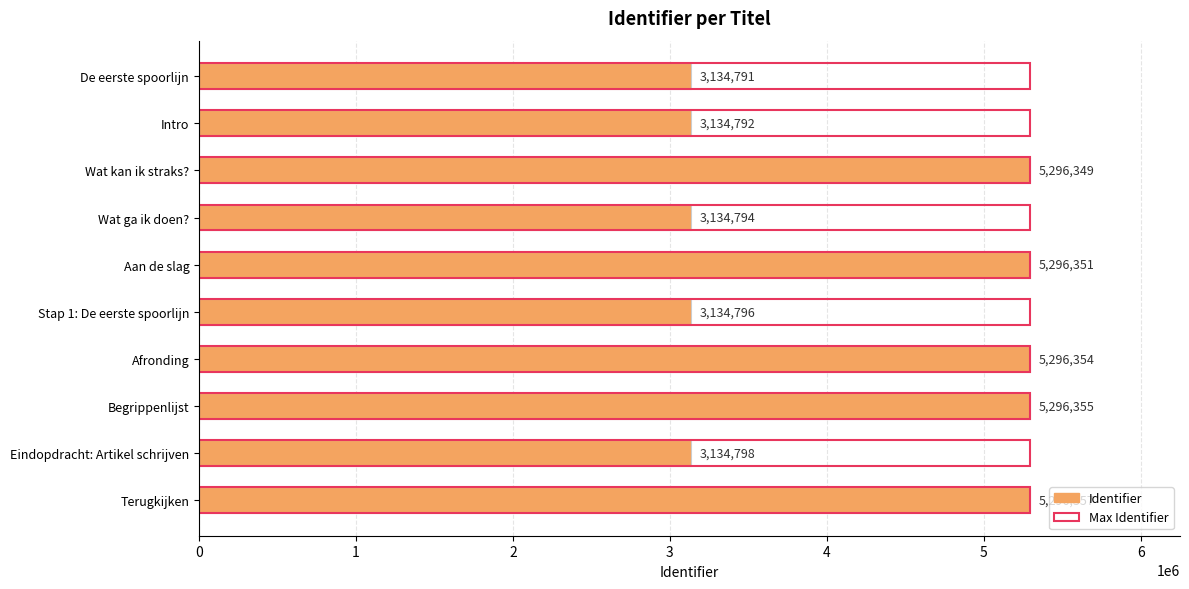

What are all the series names shown in the legend?

Identifier, Max Identifier